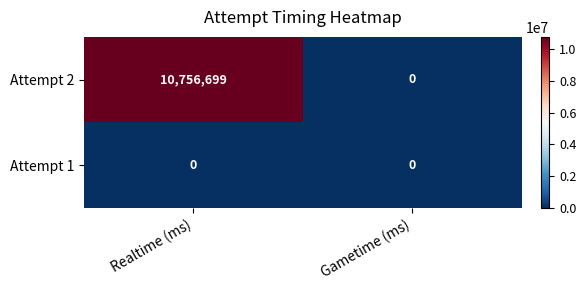

What is the maximum value for Attempt 2?

10756699